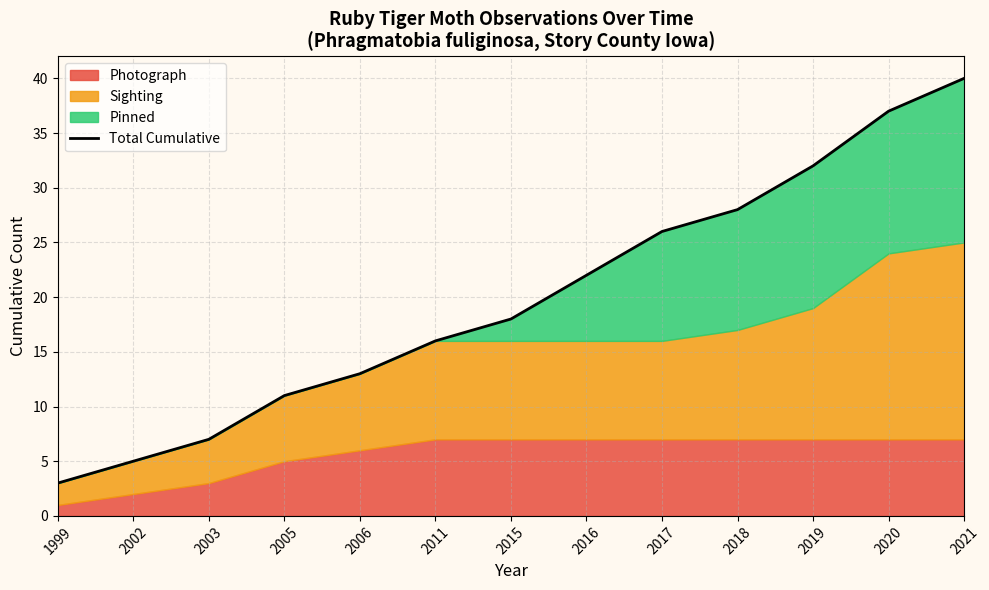

Reading right to left, transcribe all the data shown in this chart.

2021=40	2020=37	2019=32	2018=28	2017=26	2016=22	2015=18	2011=16	2006=13	2005=11	2003=7	2002=5	1999=3